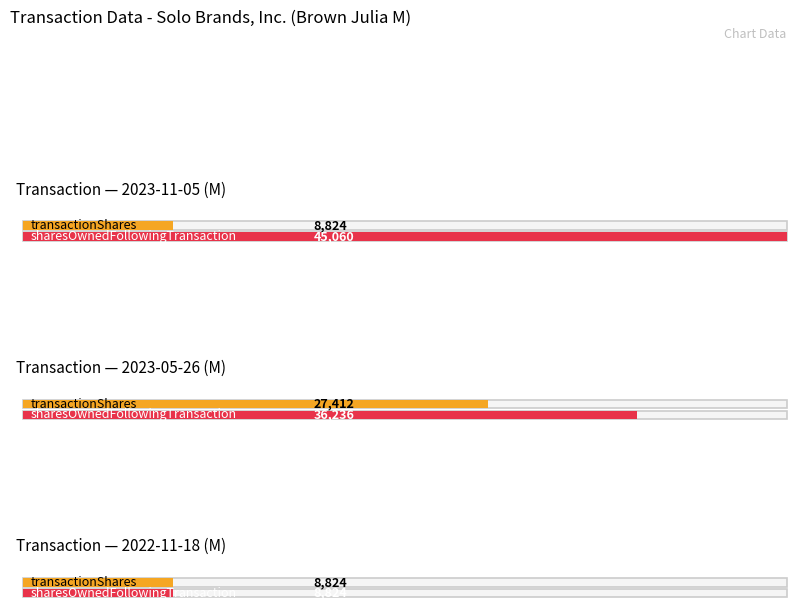

The transactionShares series shows 8824 at 2023-11-05 (M). True or false?

True